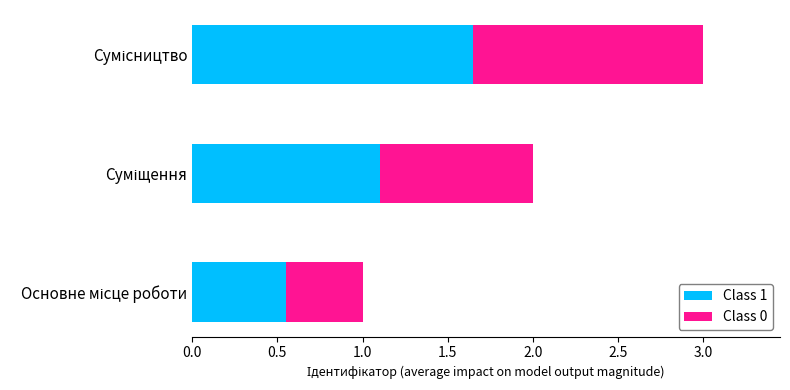

What is the sum of all Class 1 values?

3.3